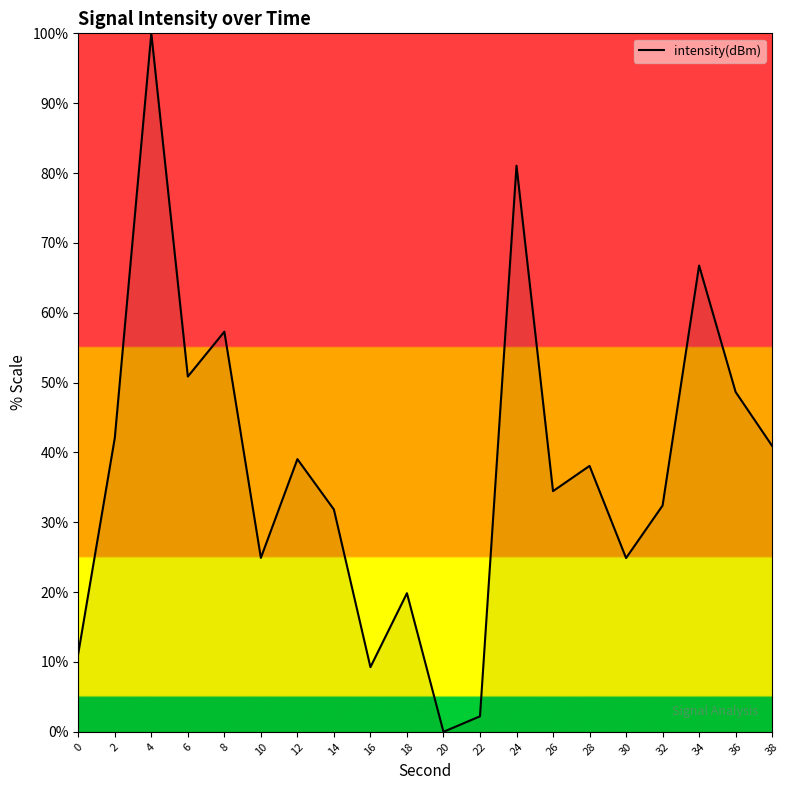

Count the number of values greater than 38.

10